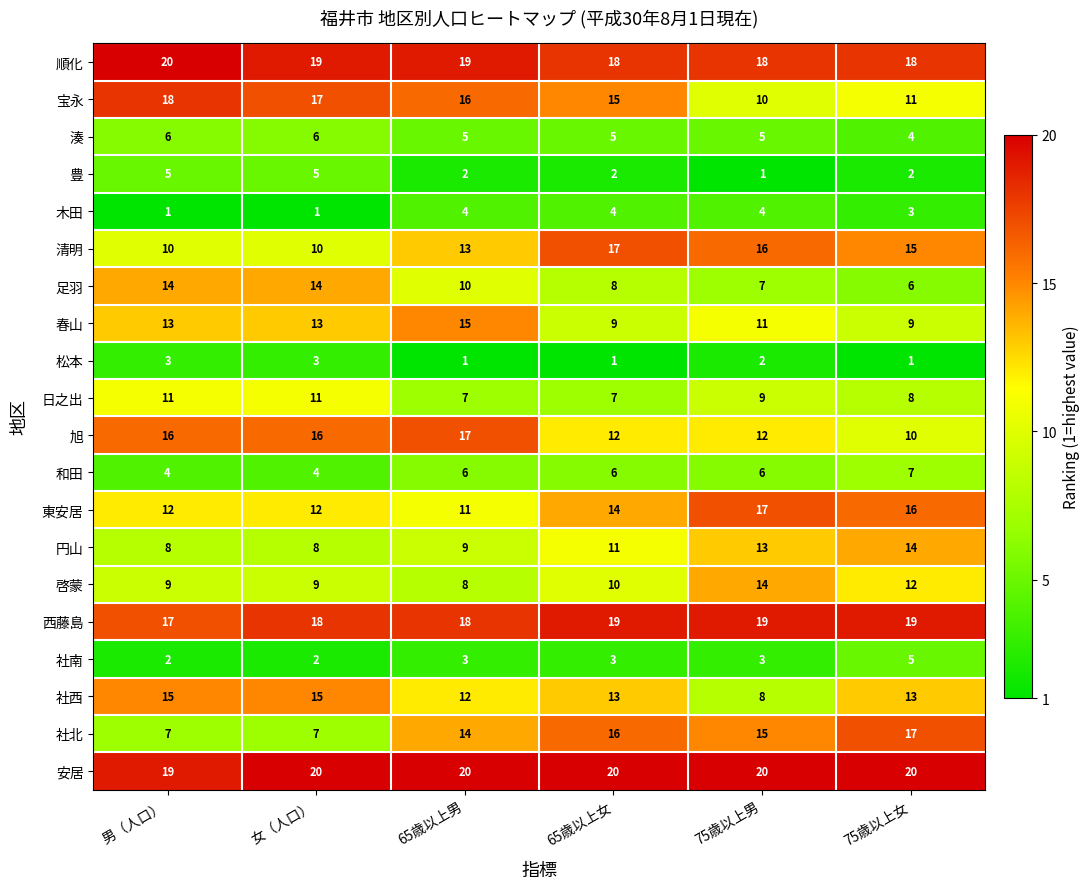

What is the minimum value for 社西?

8